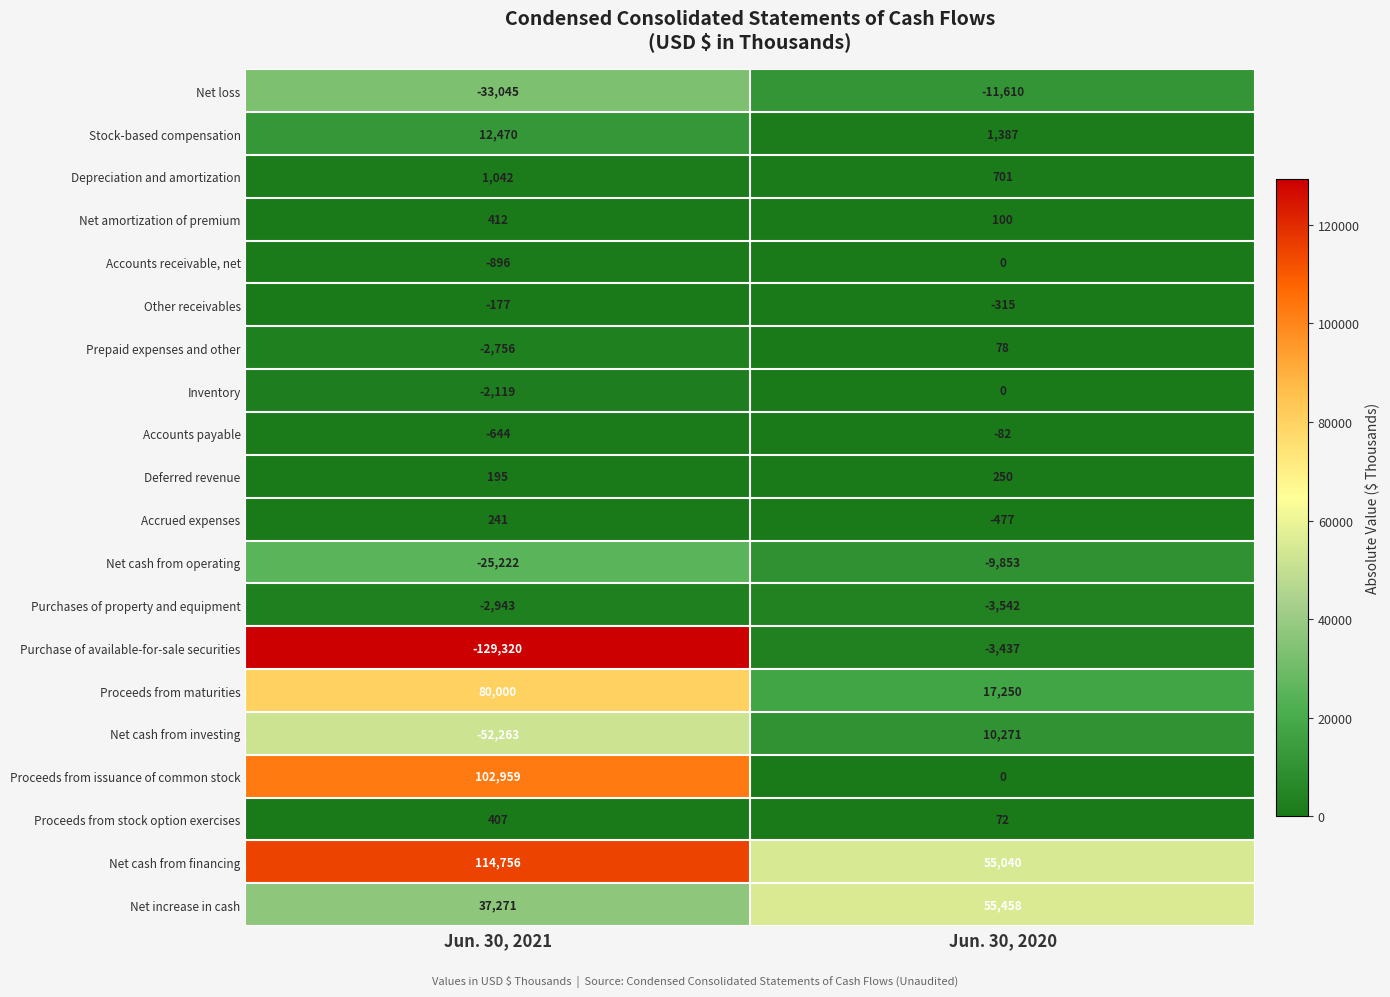

At how many categories does at least one series exceed 85254?

1